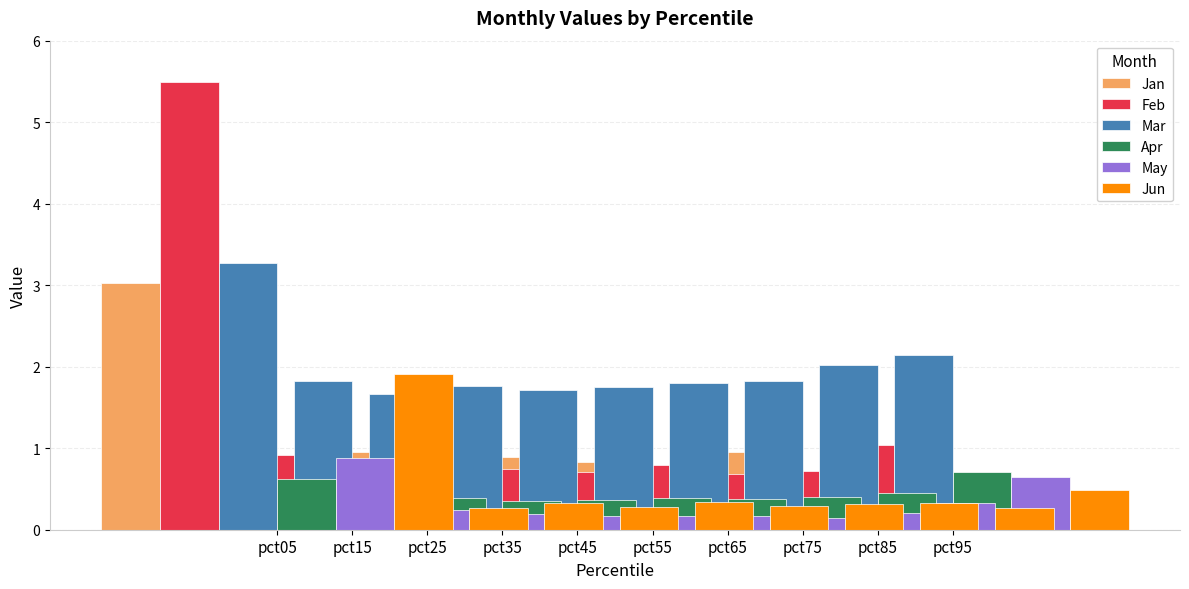

Is it true that Mar equals 1.8 at pct65?

True